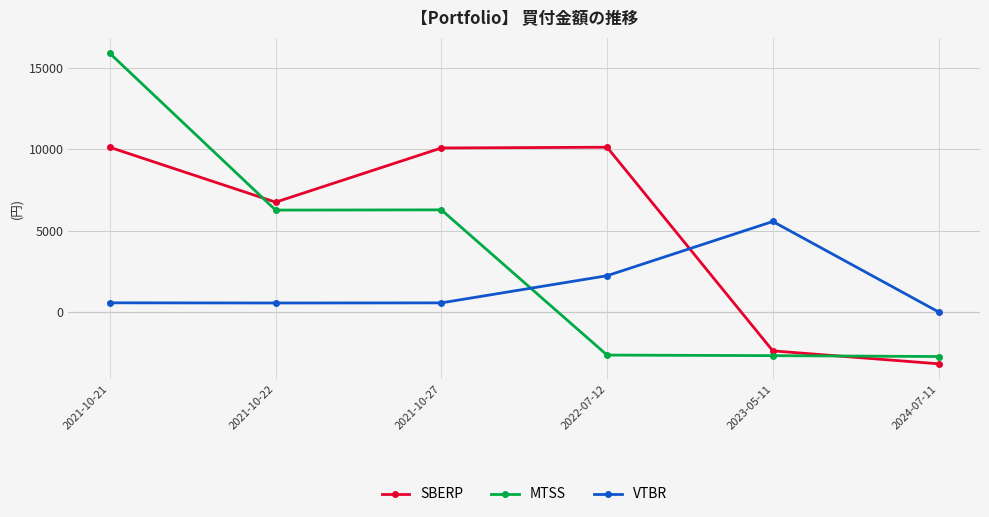

What position from the left is 2023-05-11?

5